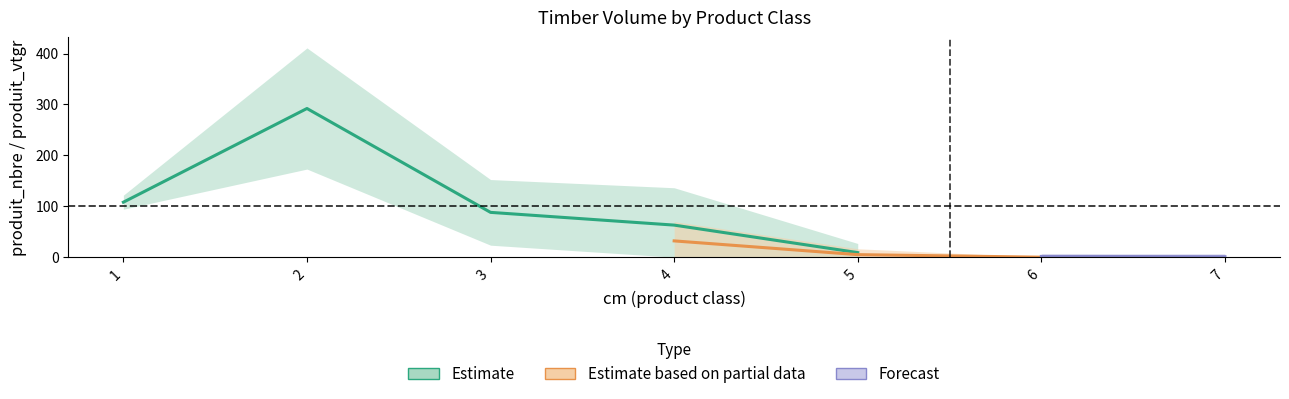

True or false: DOUGLAS_produit_vtgr has a value of 12.5 at 5.

False